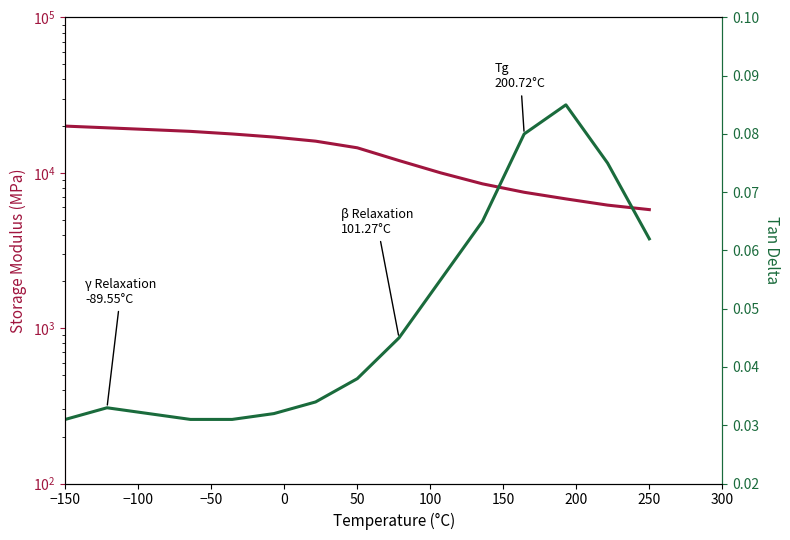

Does the chart display data point markers on the line(s)?

No